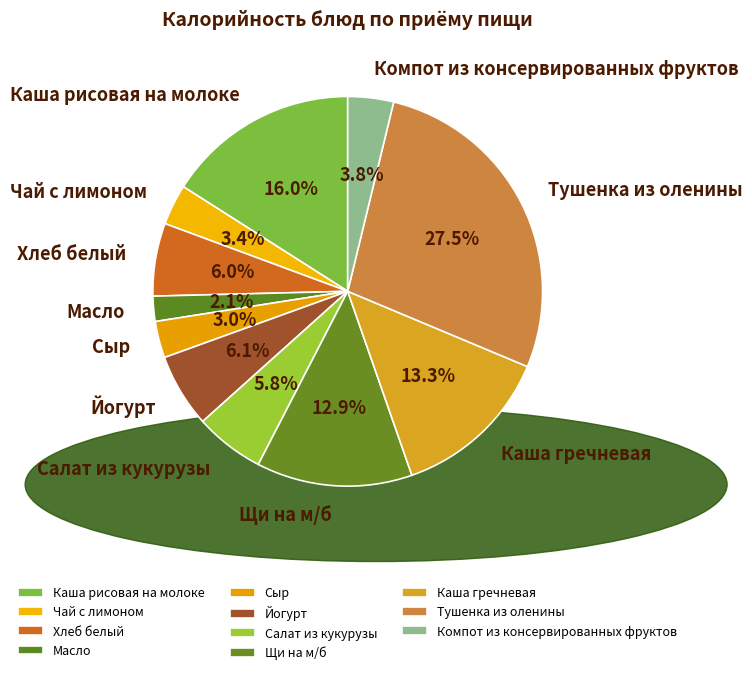

How many segments does this pie chart have?

11